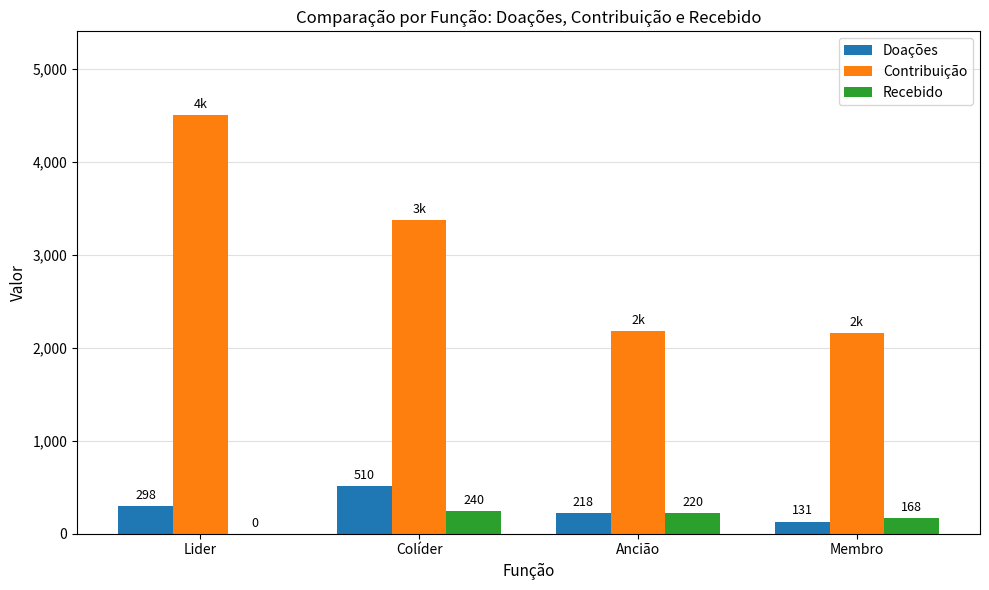

Count the number of categories in the chart.

4